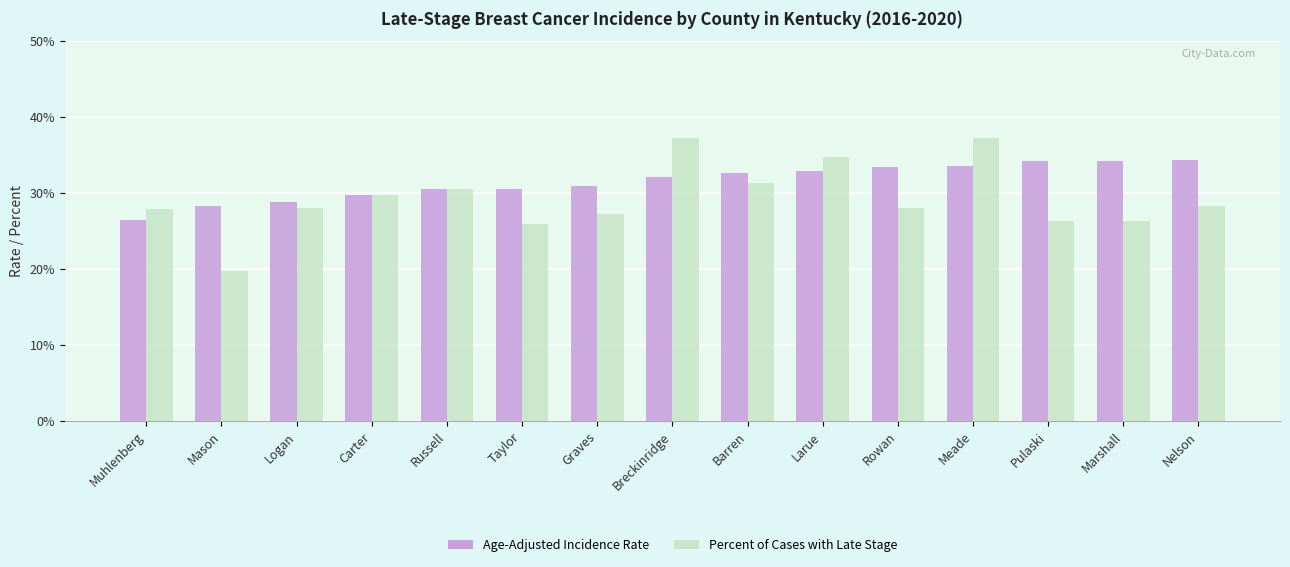

Rank the series at Larue from highest to lowest value.

Percent of Cases with Late Stage, Age-Adjusted Incidence Rate